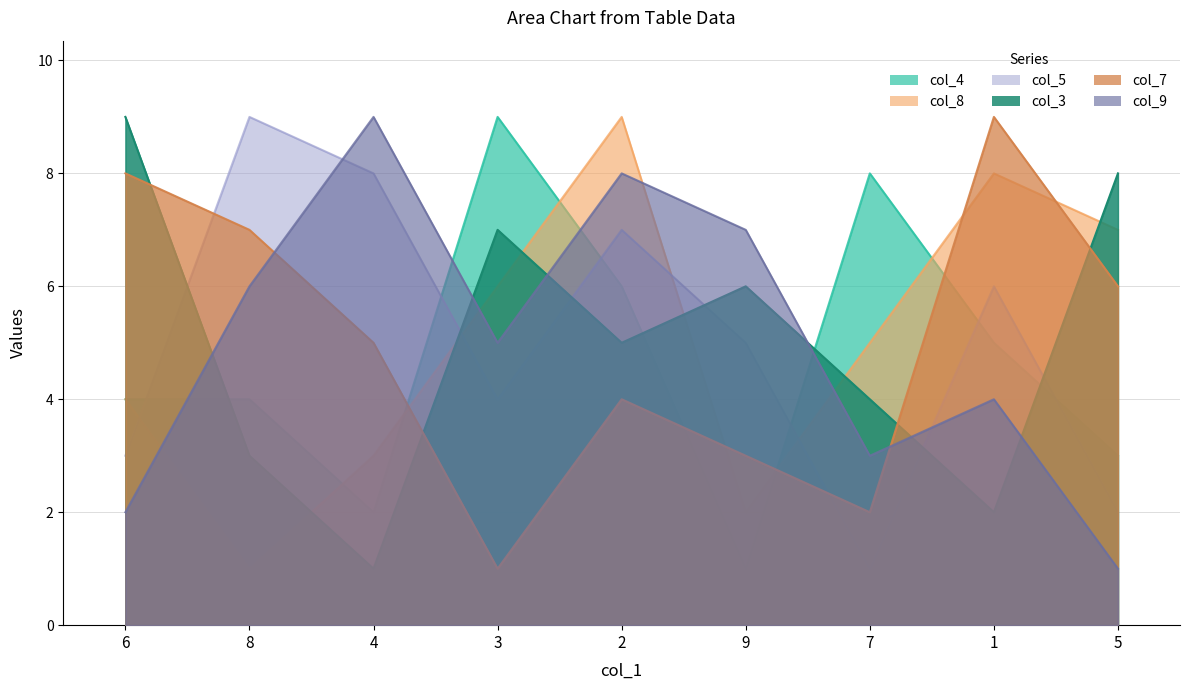

Between which two adjacent categories do col_5 and col_8 first intersect?

6 and 8